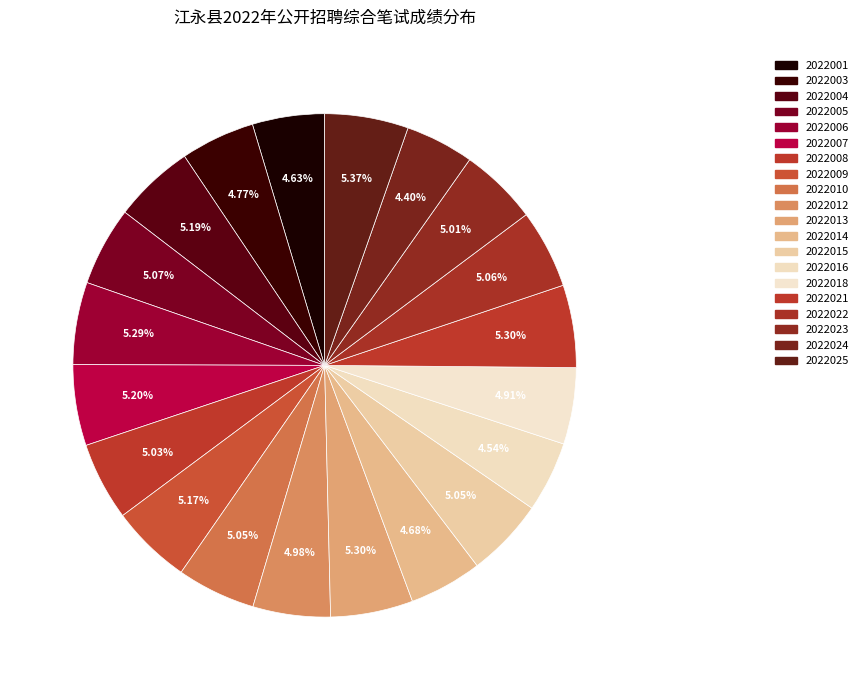

True or false: 2022023 accounts for 1% of the total.

False